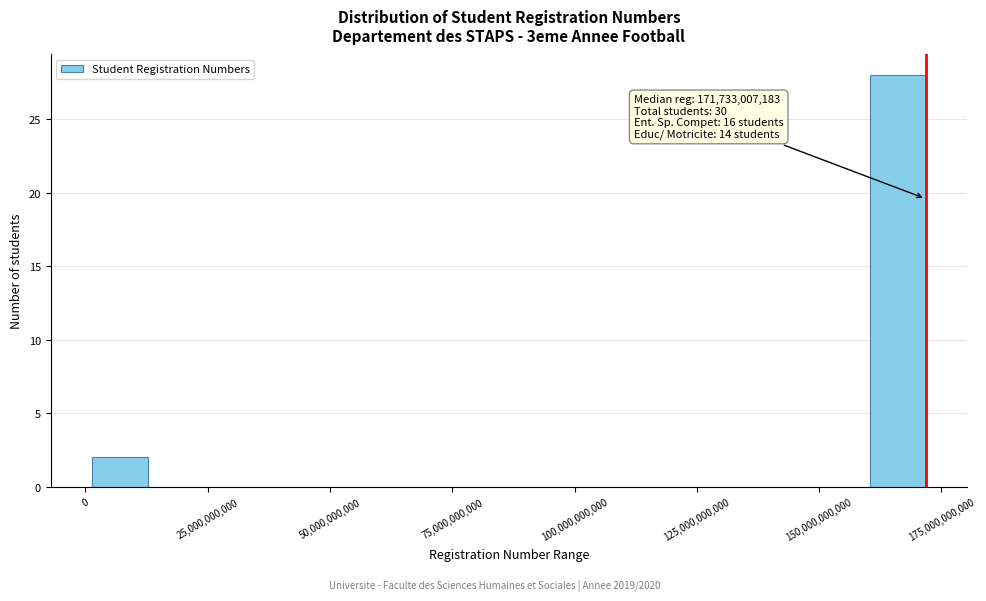

Around what value on the x-axis is the tallest bar? Give the approximate position of its centre, as read against the axis.

165000000000